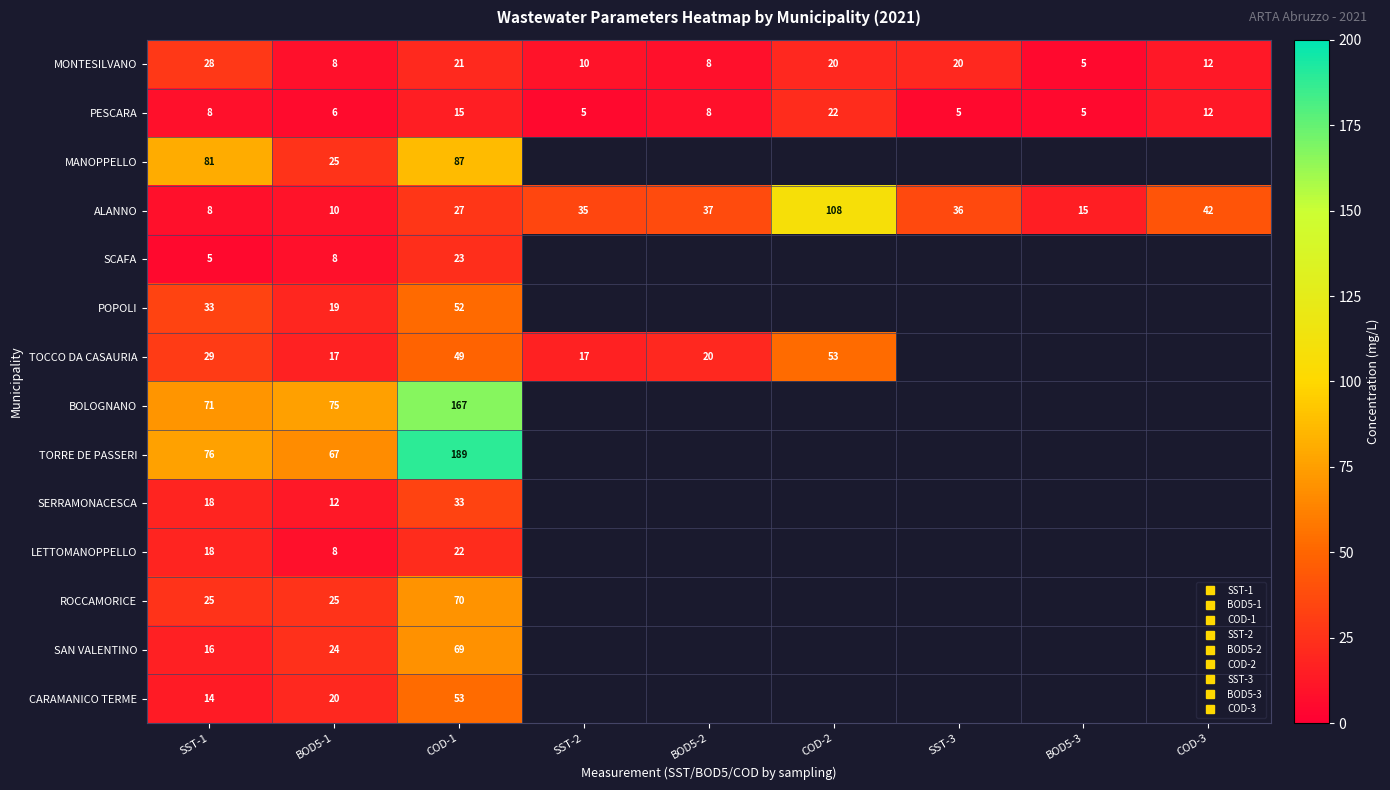

Rank the series by their maximum value, from lowest to highest.

PESCARA, LETTOMANOPPELLO, SCAFA, MONTESILVANO, SERRAMONACESCA, POPOLI, TOCCO DA CASAURIA, CARAMANICO TERME, SAN VALENTINO, ROCCAMORICE, MANOPPELLO, ALANNO, BOLOGNANO, TORRE DE PASSERI